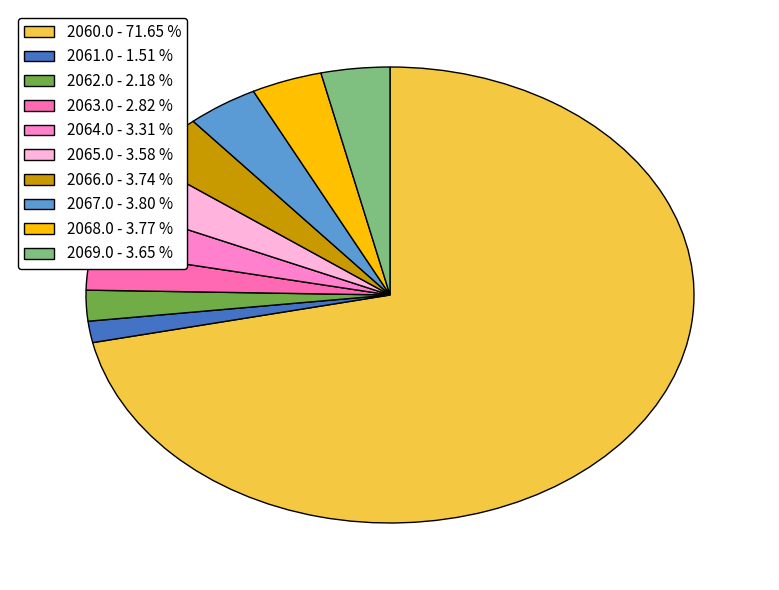

True or false: 2062.0 accounts for 2% of the total.

True